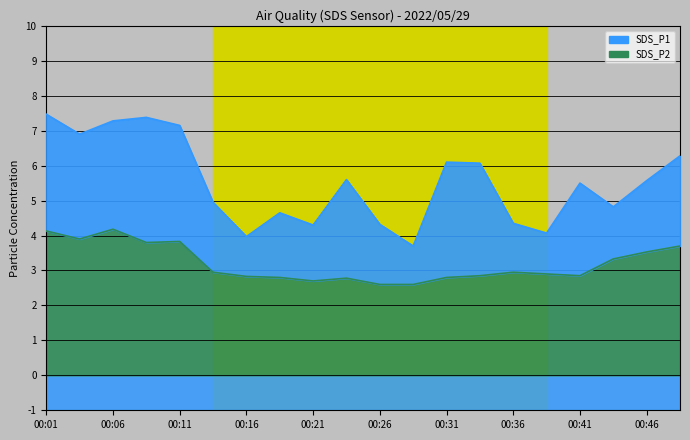

Is it true that SDS_P1 equals 2.1 at 00:41?

False